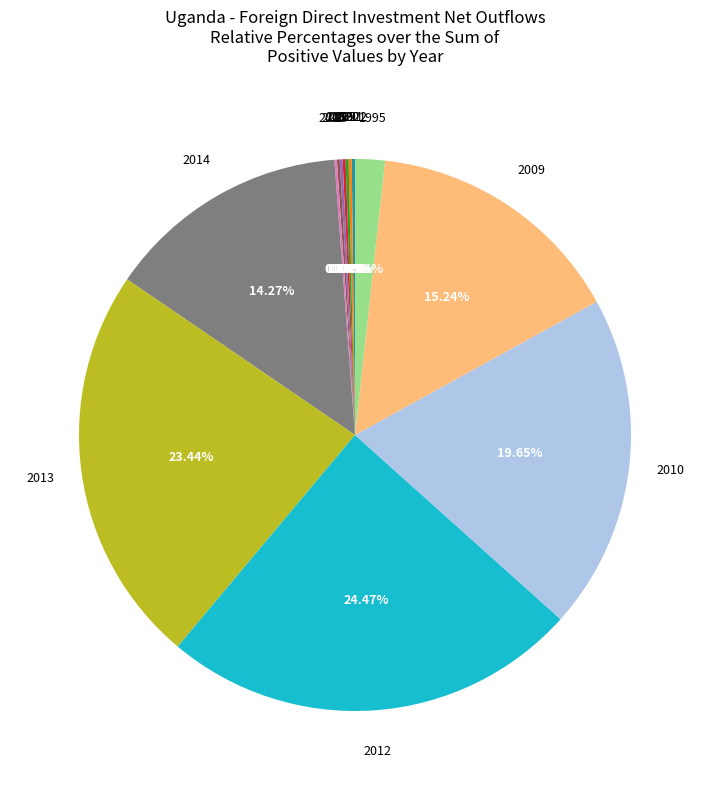

Is there a majority slice in this chart?

No